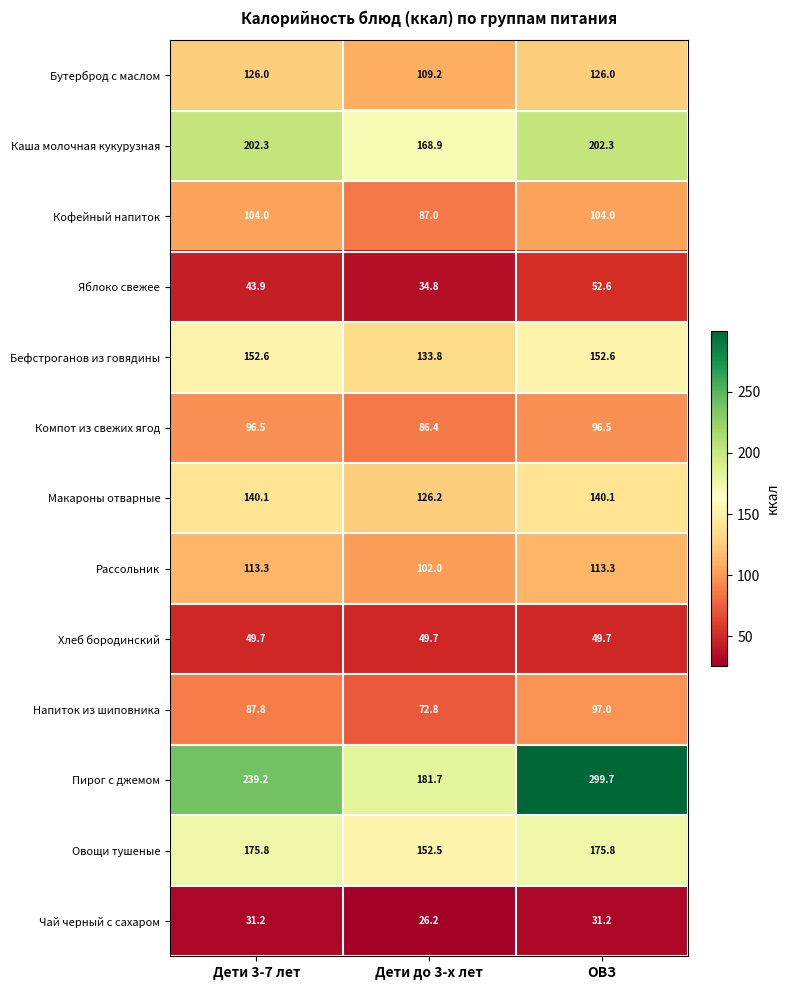

List the series in order of their peak value, lowest first.

Чай черный с сахаром, Хлеб бородинский, Яблоко свежее, Компот из свежих ягод, Напиток из шиповника, Кофейный напиток, Рассольник, Бутерброд с маслом, Макароны отварные, Бефстроганов из говядины, Овощи тушеные, Каша молочная кукурузная, Пирог с джемом